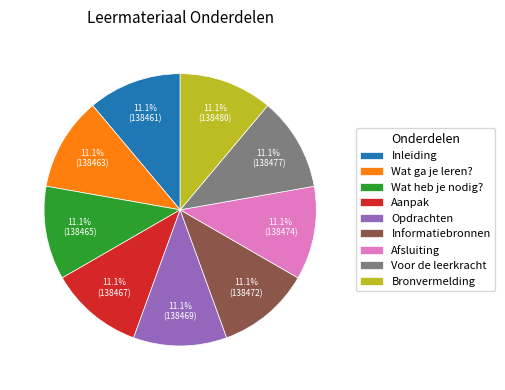

Approximately how many times larger is the value at Inleiding compared to Informatiebronnen?

1.0